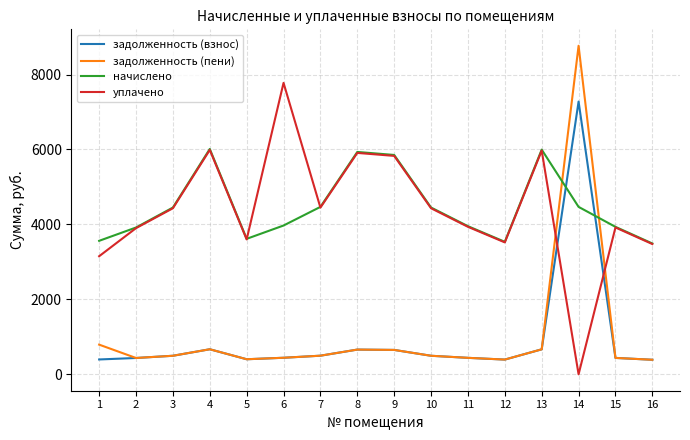

Which series has the largest total across all categories?

начислено